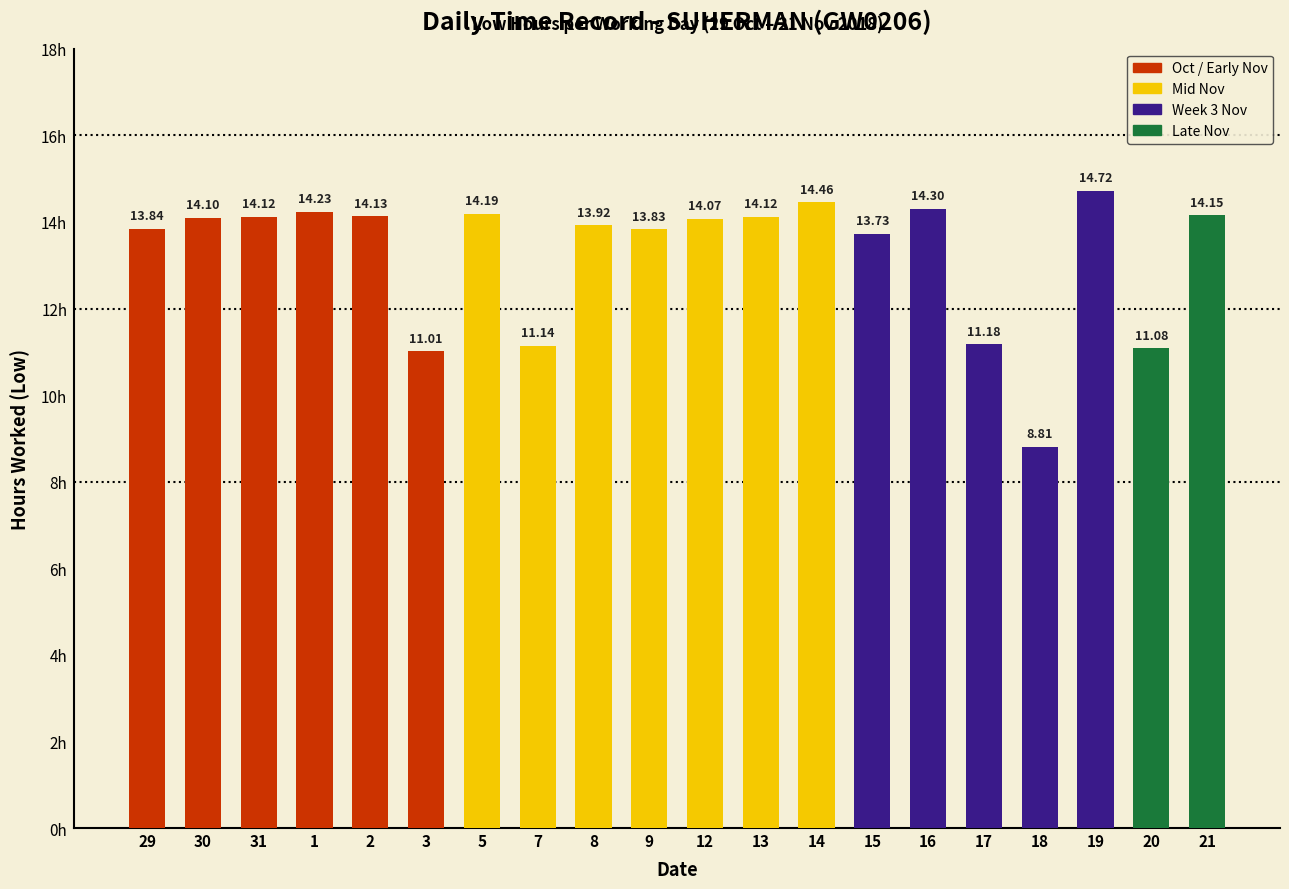

How many distinct data groups are displayed?

1